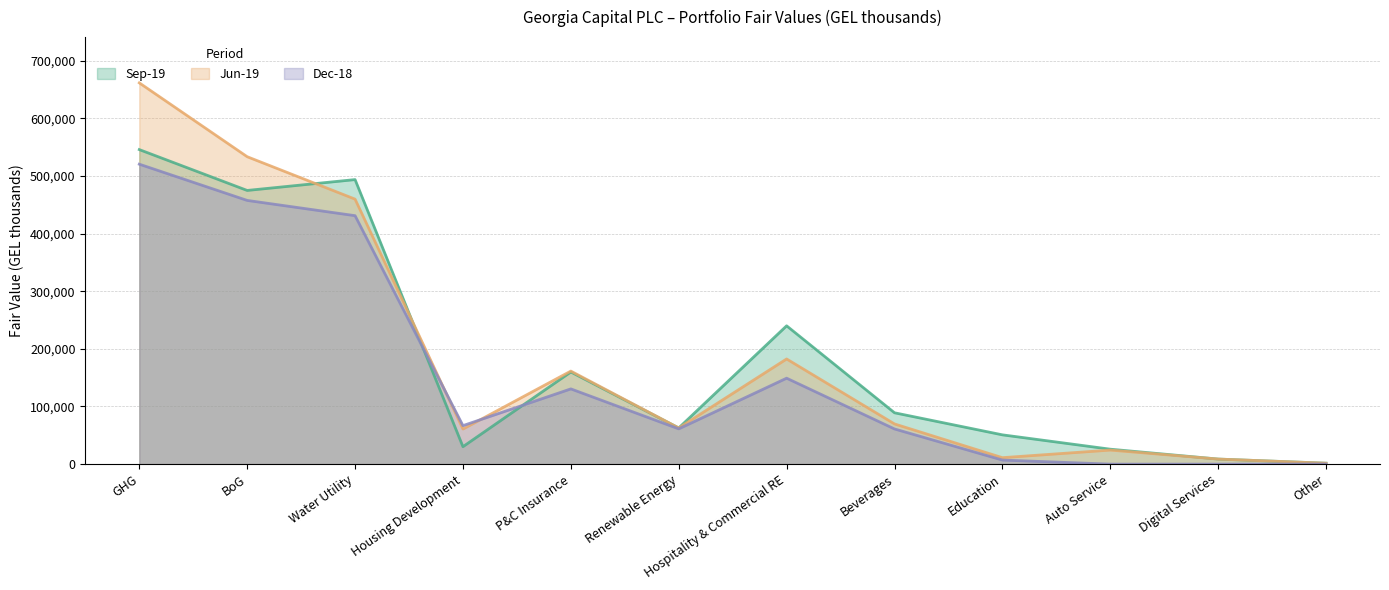

The value of Jun-19 at Education is 18646. True or false?

False